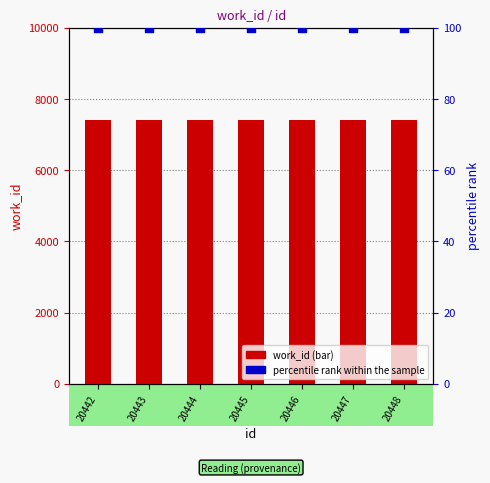

At how many categories does at least one series exceed 6179?

7